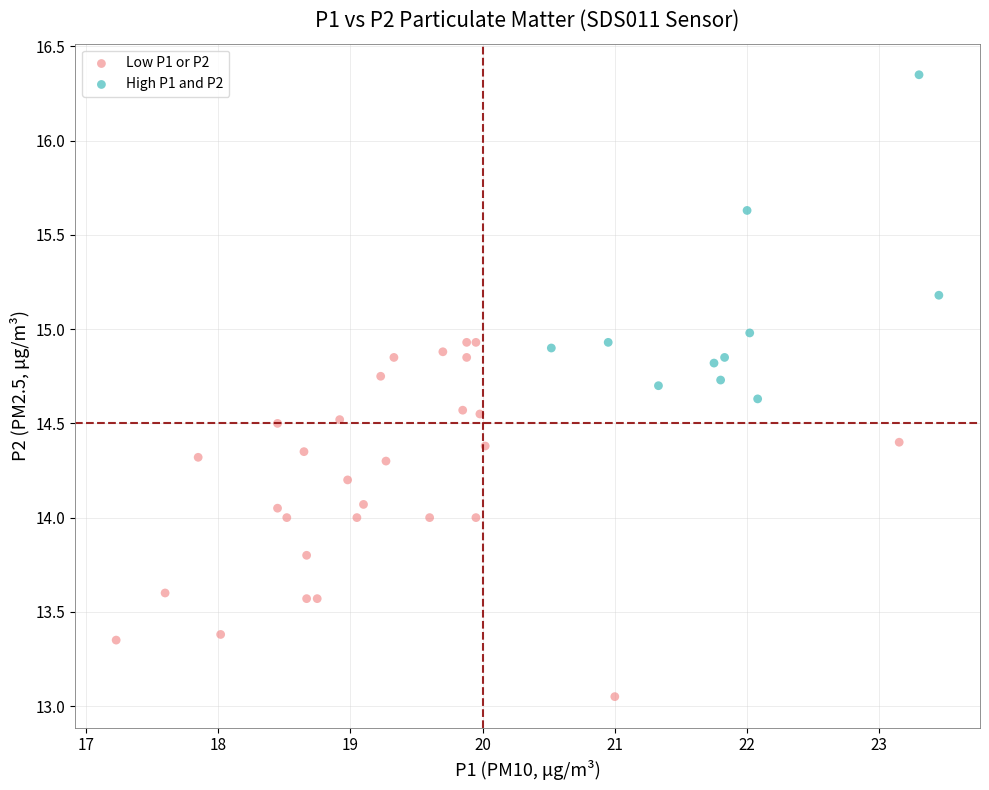

Which series has the largest Y range (max minus min)?

Low P1 or P2